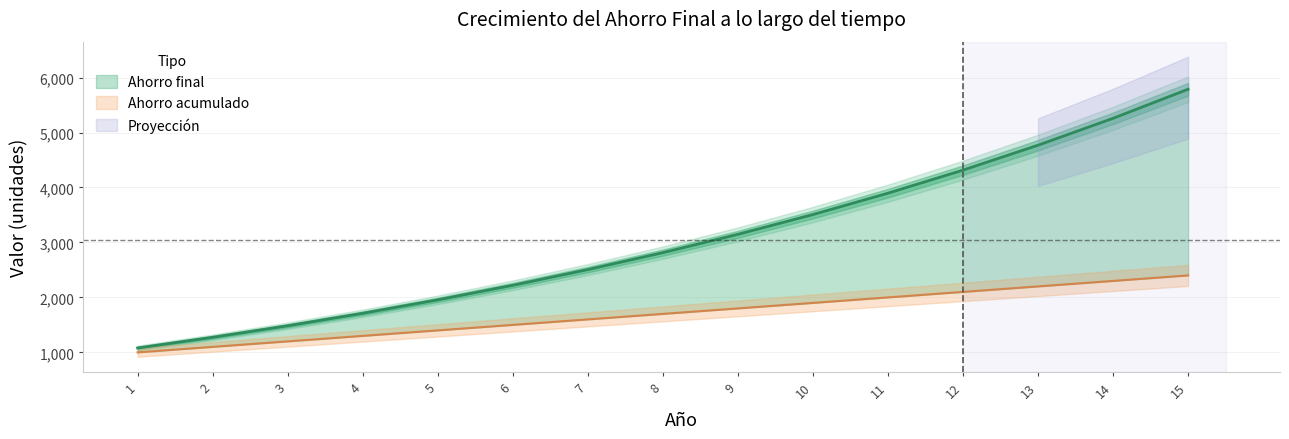

At which category does the chart reach its minimum across all series?

1